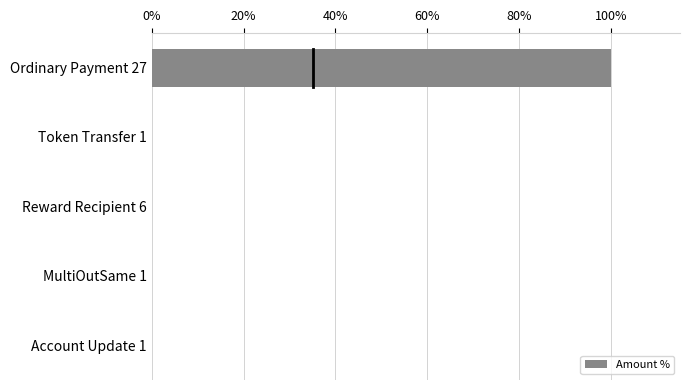

Which has a higher value, Ordinary Payment 27 or Account Update 1?

Ordinary Payment 27